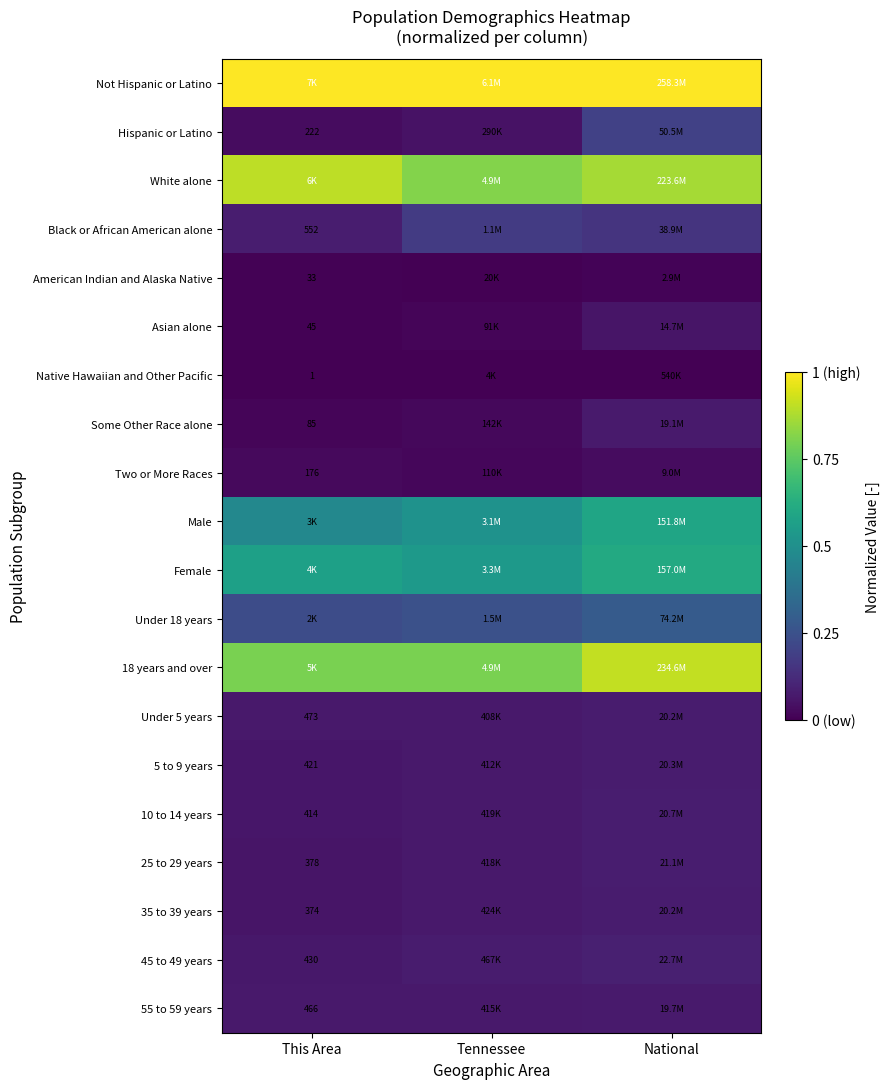

True or false: Black or African American alone has a value of 0.2 at Tennessee.

True